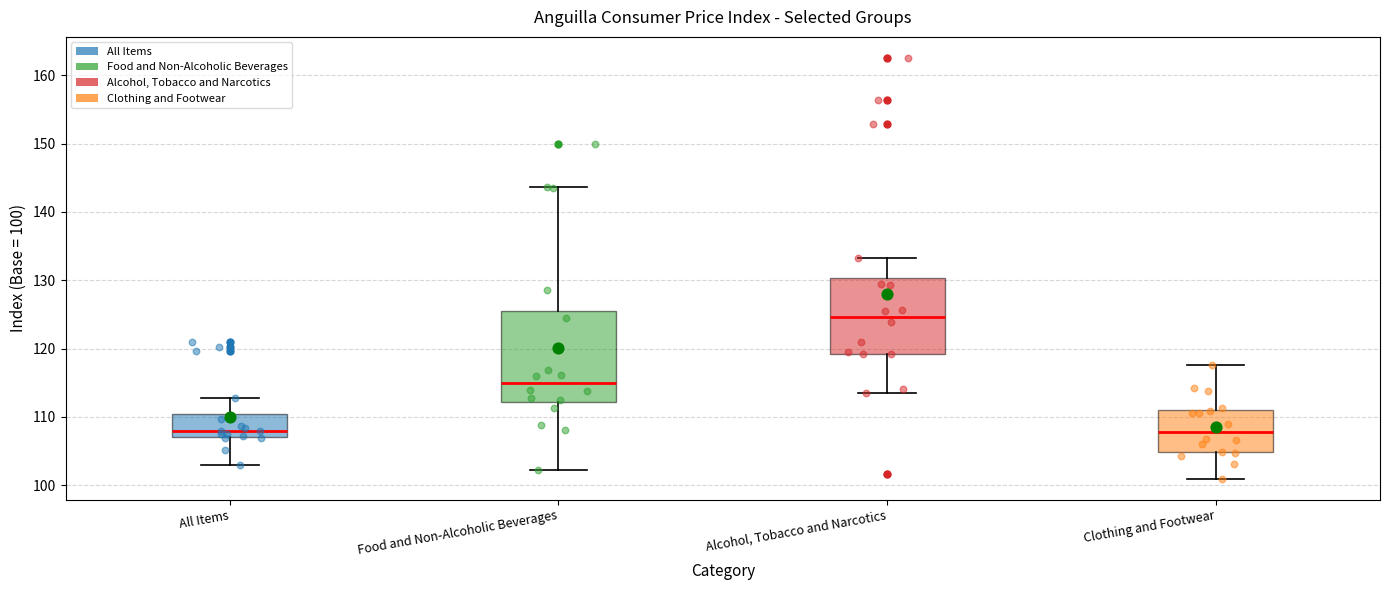

Which box's median line is the highest?

Alcohol, Tobacco and Narcotics